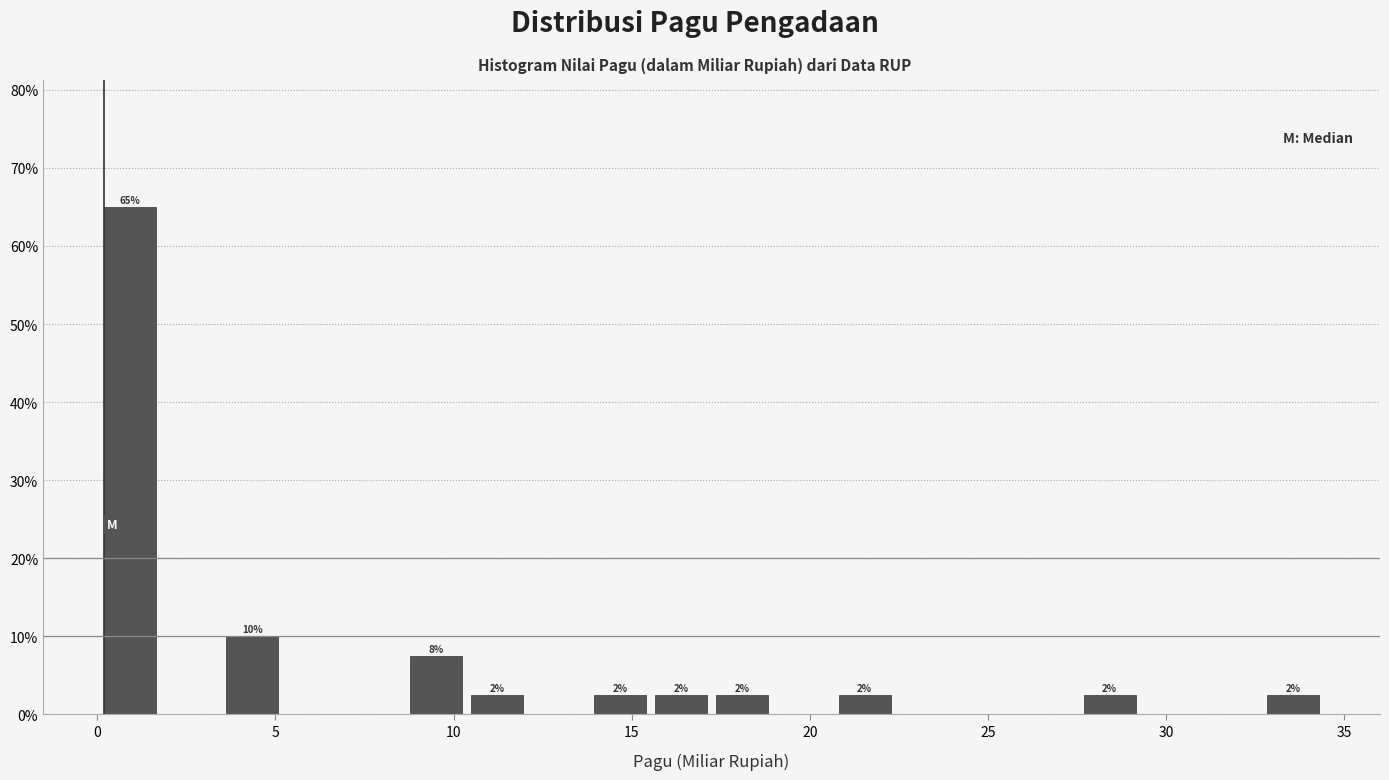

Around what value on the x-axis is the tallest bar? Give the approximate position of its centre, as read against the axis.

1.0